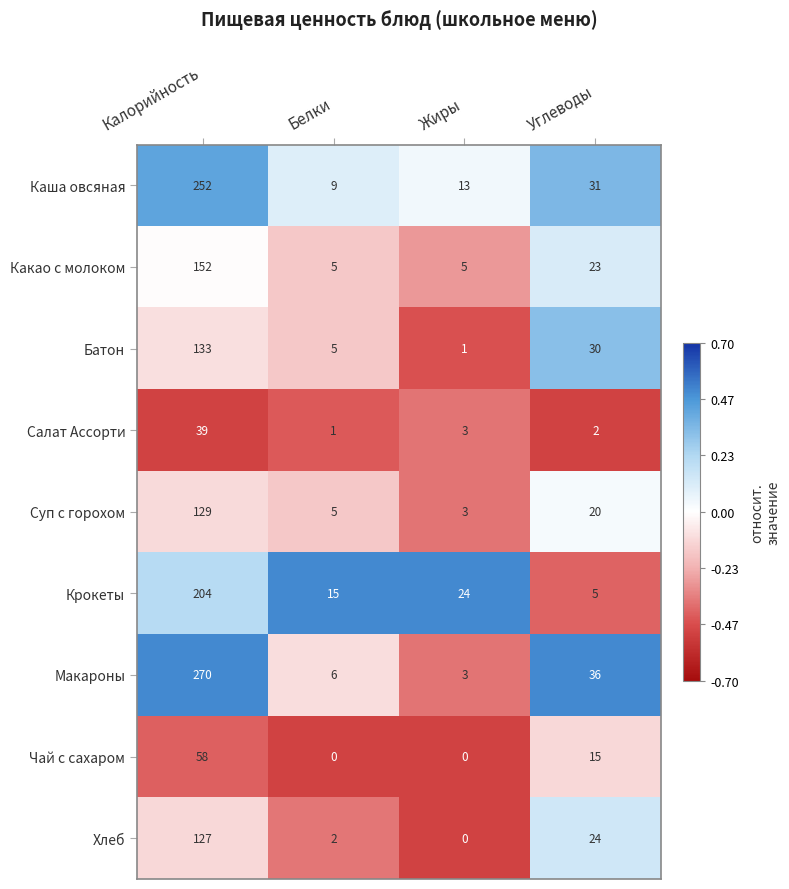

Which series has the largest range (max minus min)?

Макароны